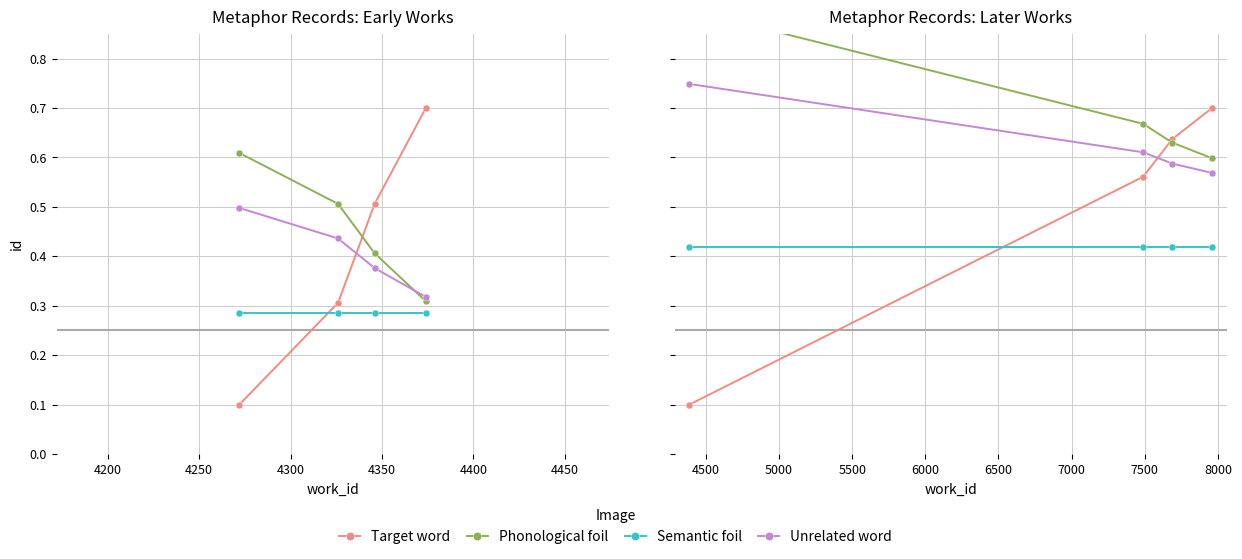

What is the value of the Phonological foil point at the 2nd from the left?

0.7